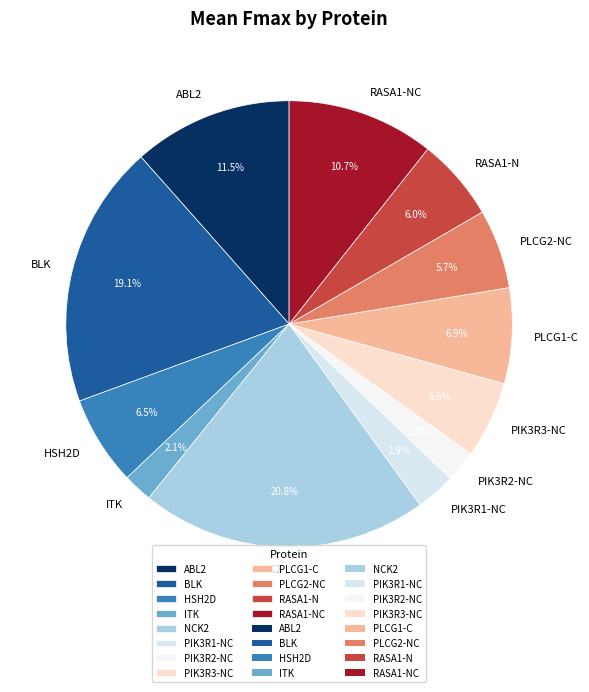

How many segments does this pie chart have?

12